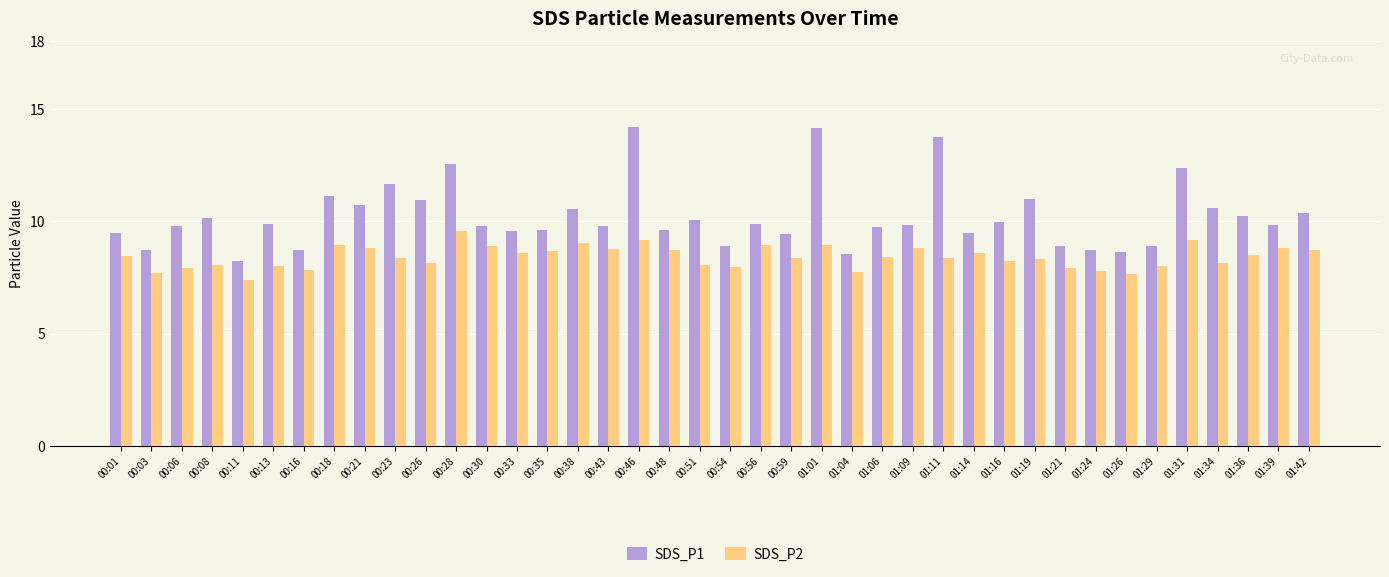

Count the number of categories in the chart.

40